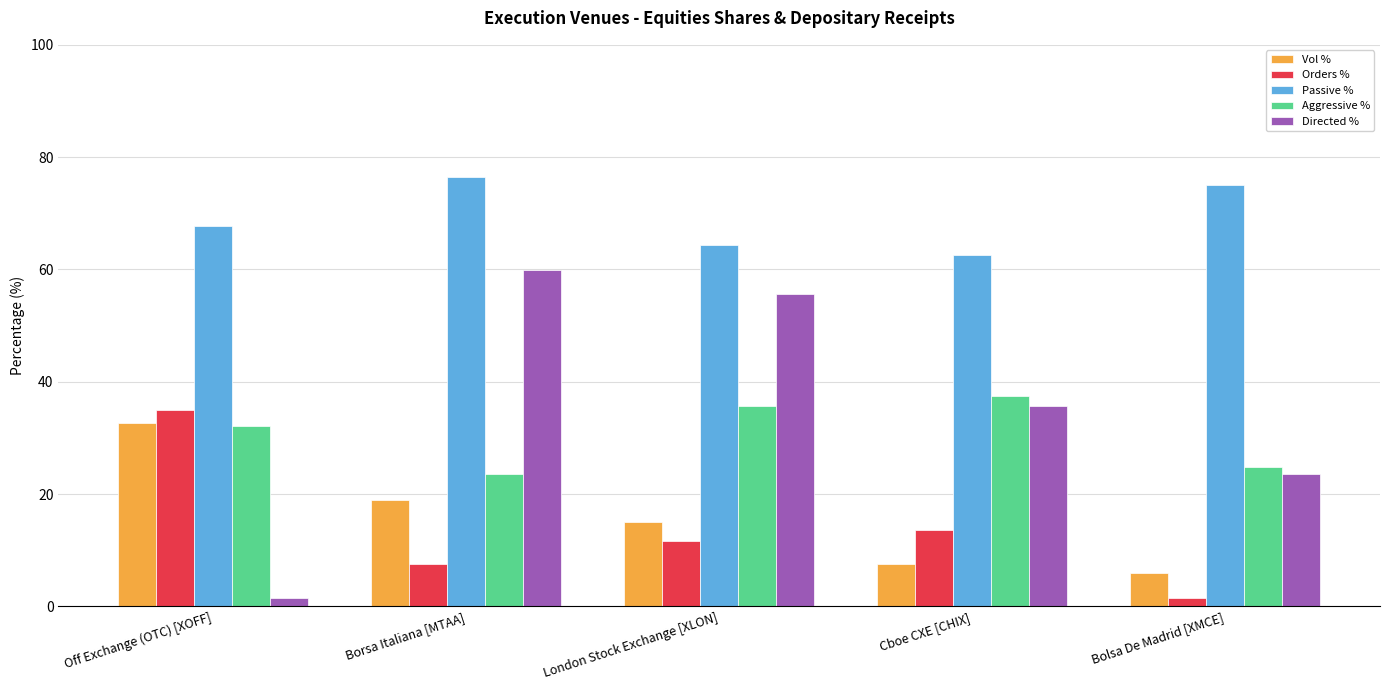

What is the greatest value displayed?

76.4